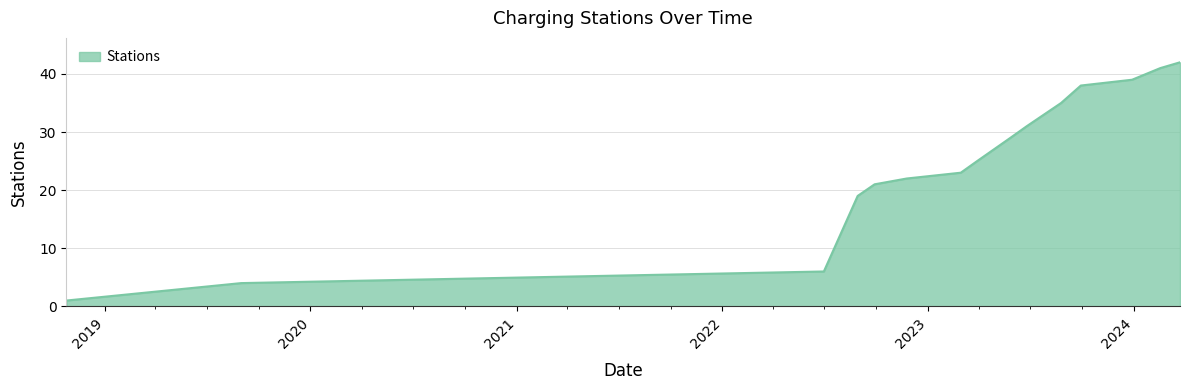

True or false: there are more than 1 points higher than both neighbors.

False